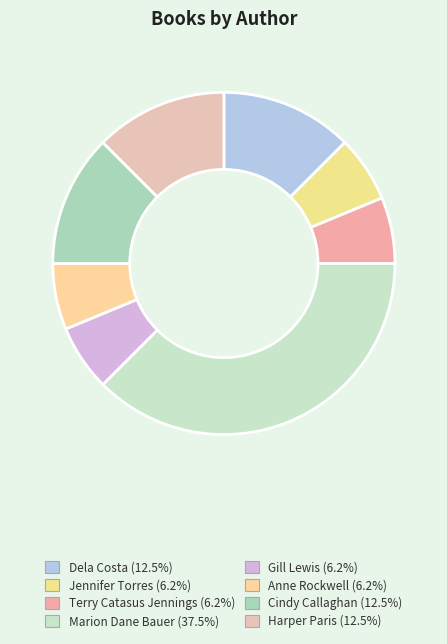

How many segments does this pie chart have?

8